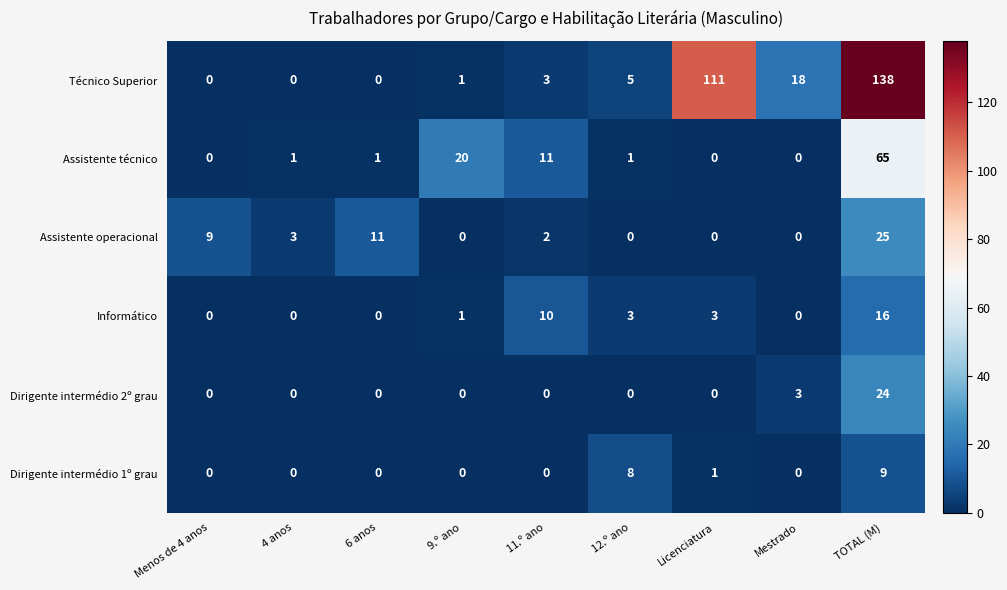

Between 4 anos and 9.º ano, which series saw the biggest shift?

Assistente técnico